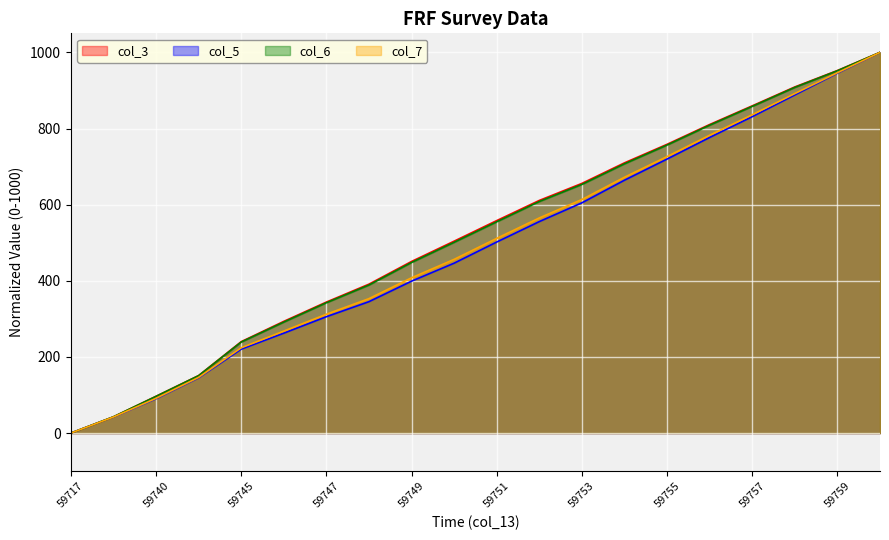

How many lines are shown in the chart?

4